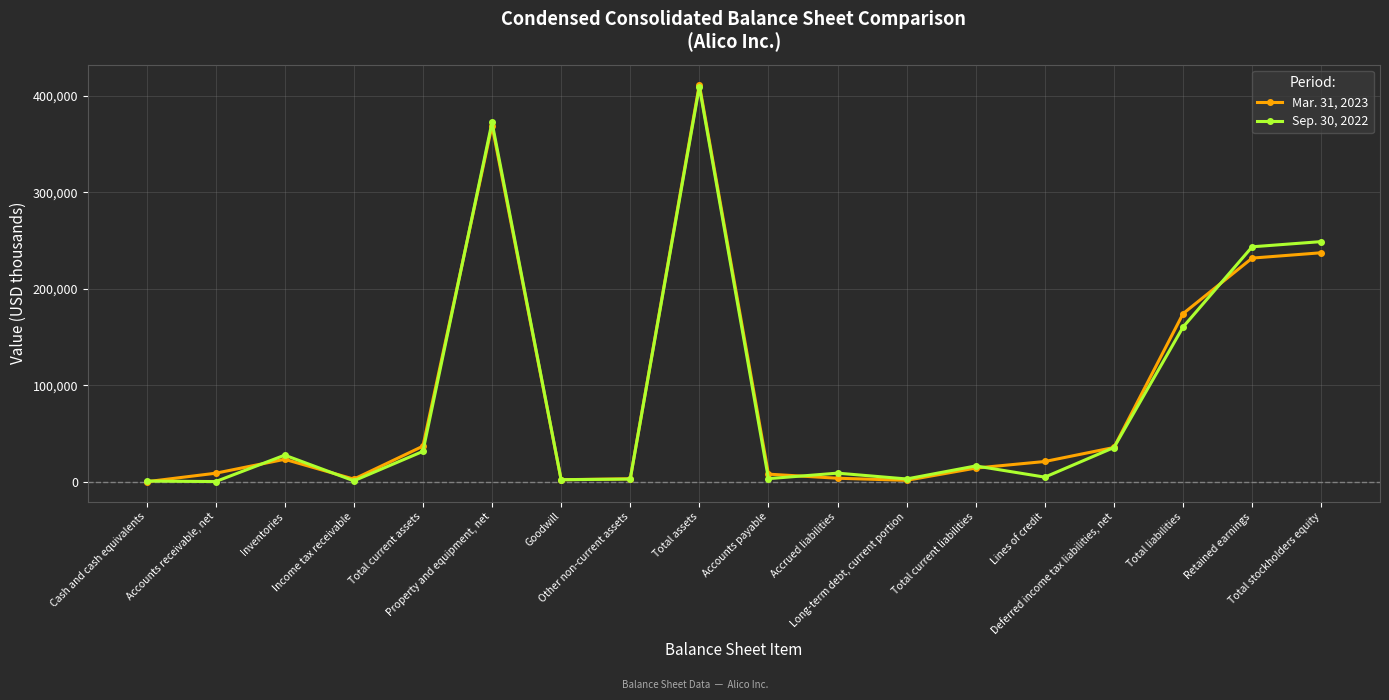

Read the Sep. 30, 2022 value at Accrued liabilities.

9062